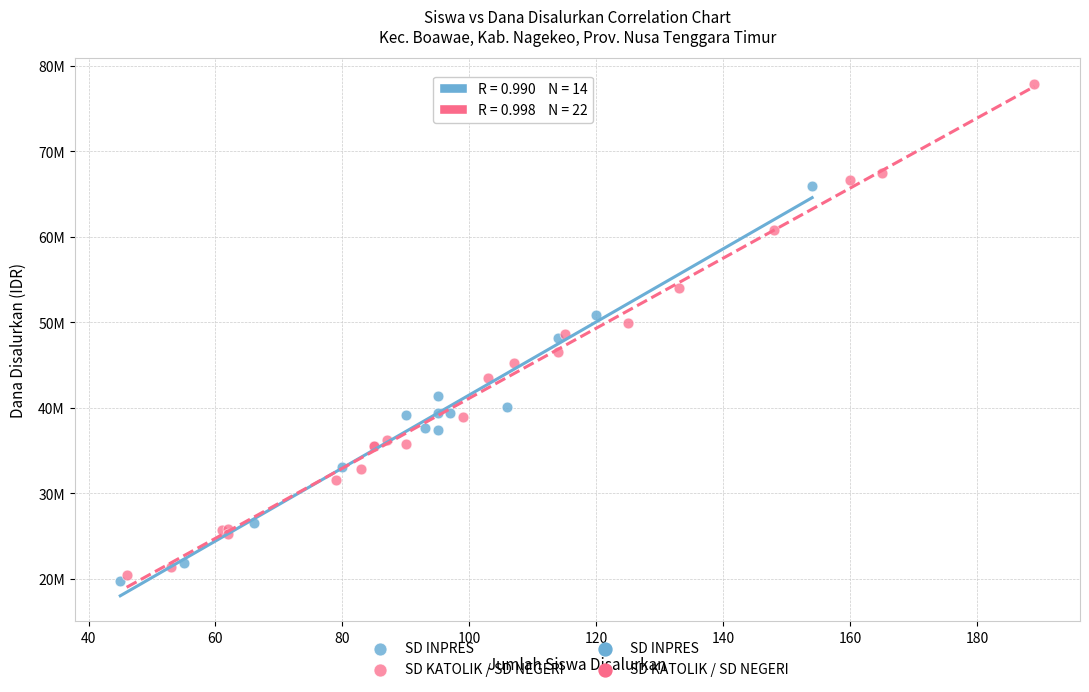

Which series reaches the maximum Y coordinate?

SD KATOLIK / SD NEGERI